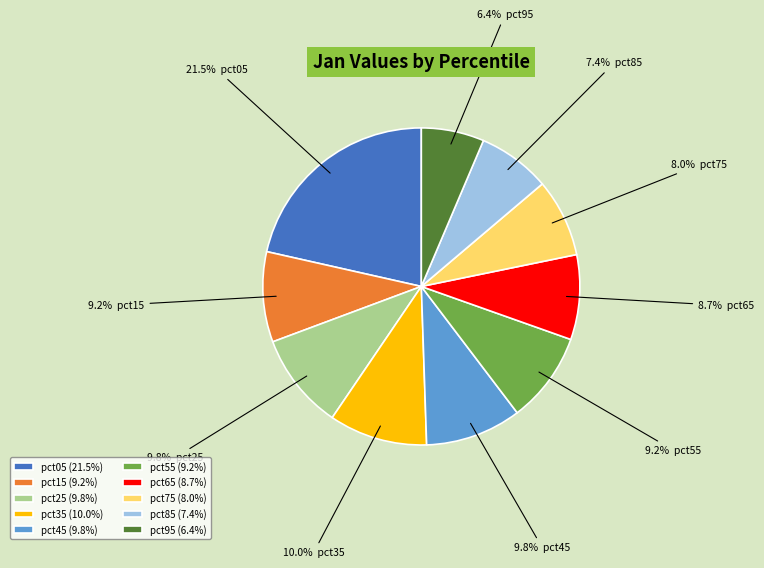

Is there any slice that represents more than half of the pie?

No